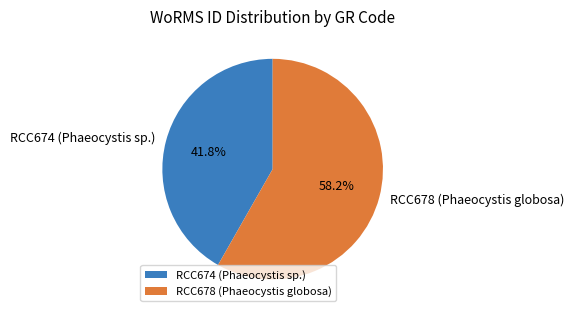

The RCC678 (Phaeocystis globosa) slice represents 52% of the pie. True or false?

False